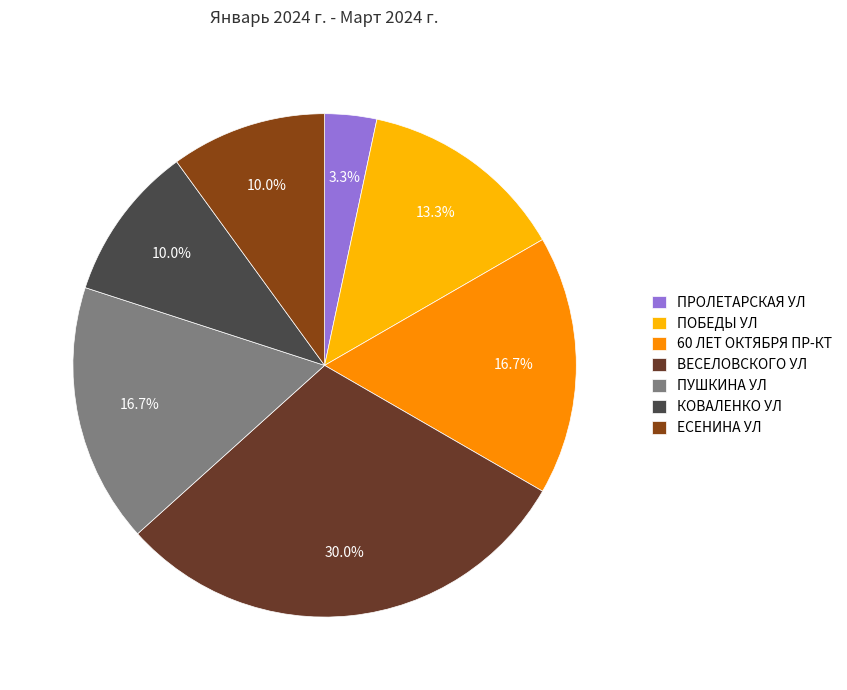

Combined, do КОВАЛЕНКО УЛ and ЕСЕНИНА УЛ account for over 50%?

No